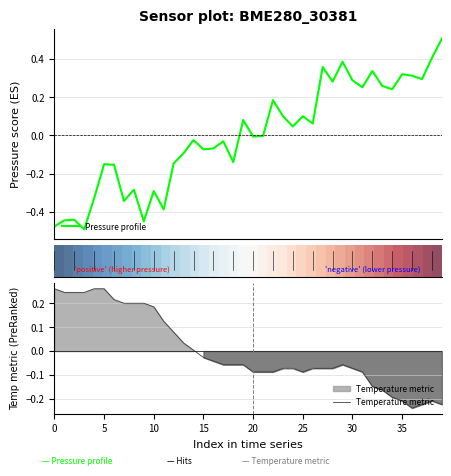

The value of Temperature metric at 20 is -0.0. True or false?

False